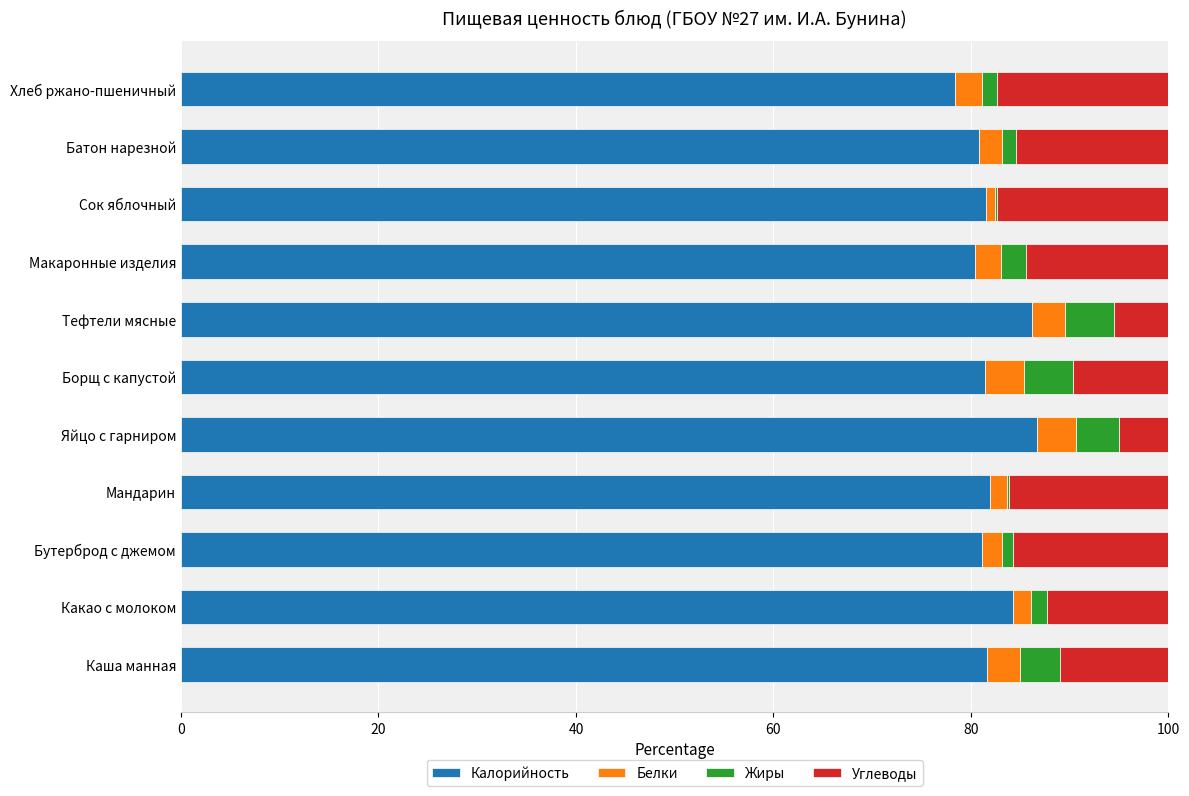

What is the total value across all series at Тефтели мясные?

100.0